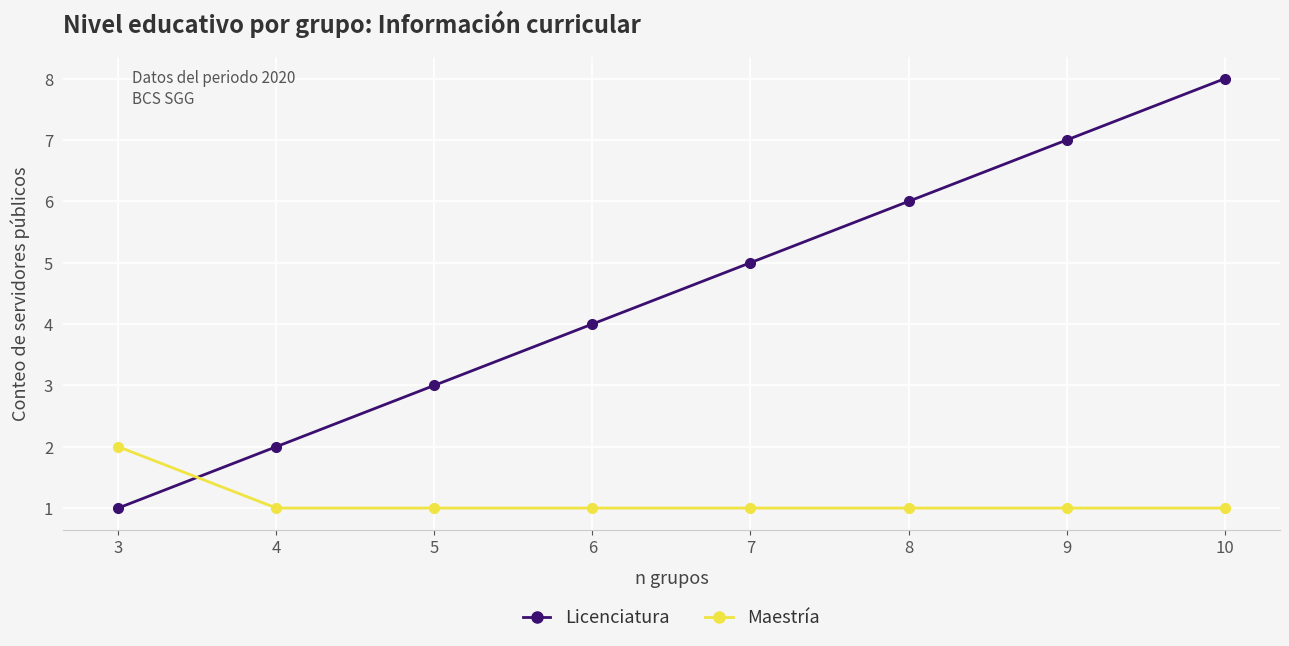

What is the minimum value for Licenciatura?

1